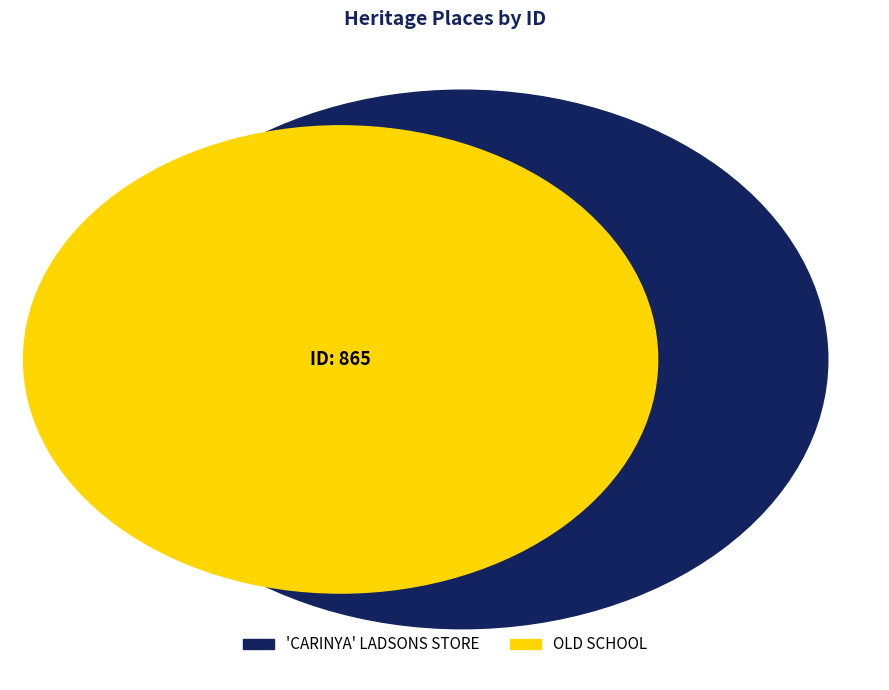

Is there any slice that represents more than half of the pie?

Yes